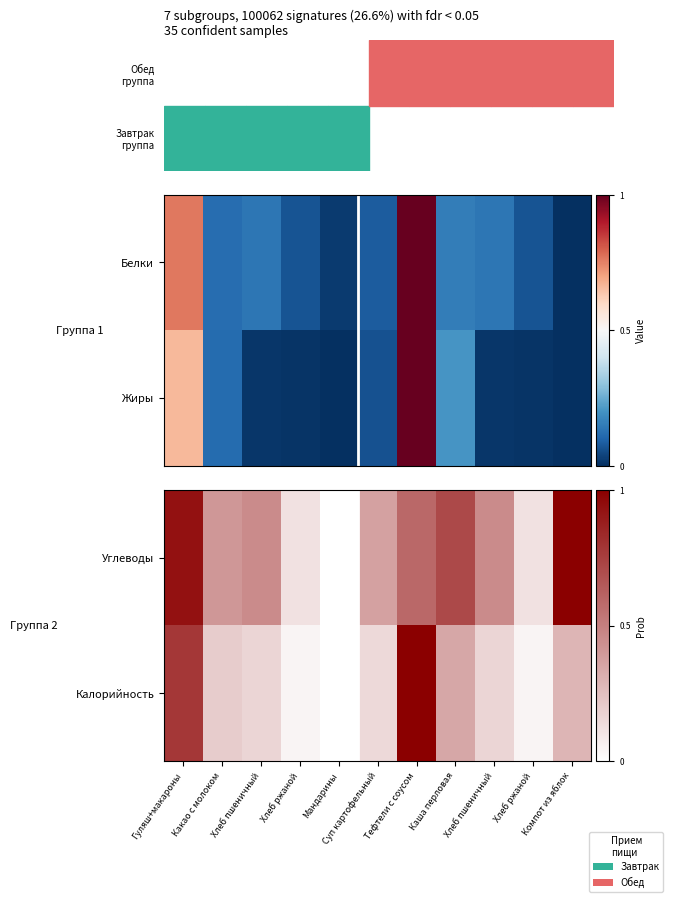

Rank the series at Суп картофельный from lowest to highest value.

Калорийность, Углеводы